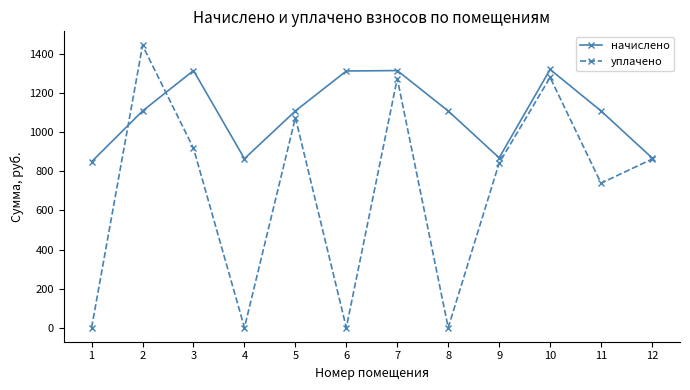

What is the approximate value of уплачено at 5?

1075.5